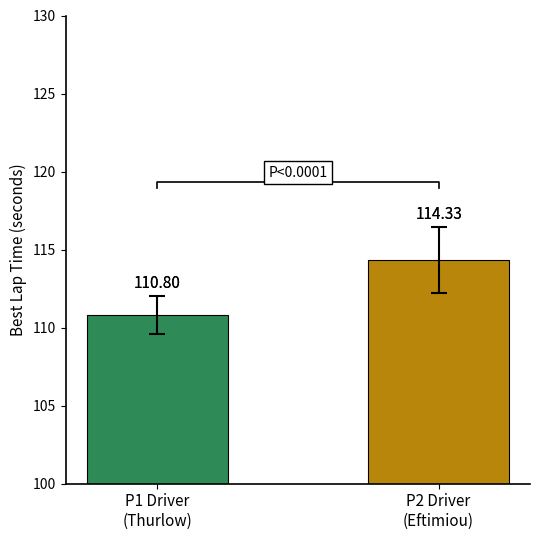

Is it true that the value at P1 Driver
(Thurlow) is 110.8?

True